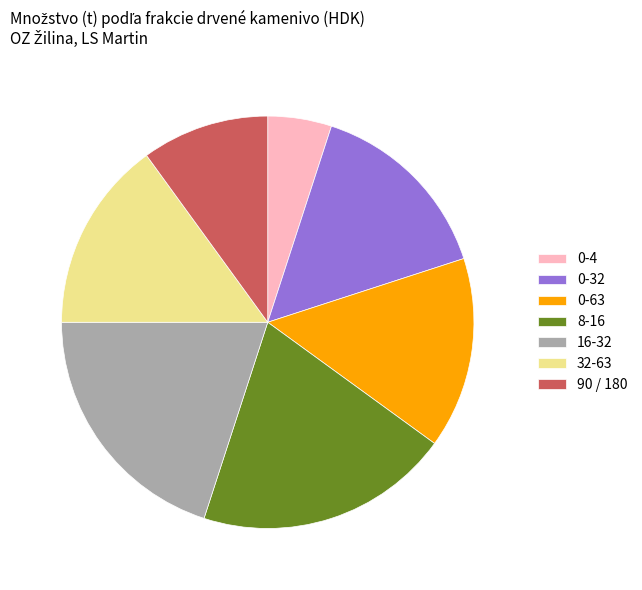

Between 90 / 180 and 0-63, which is larger?

0-63